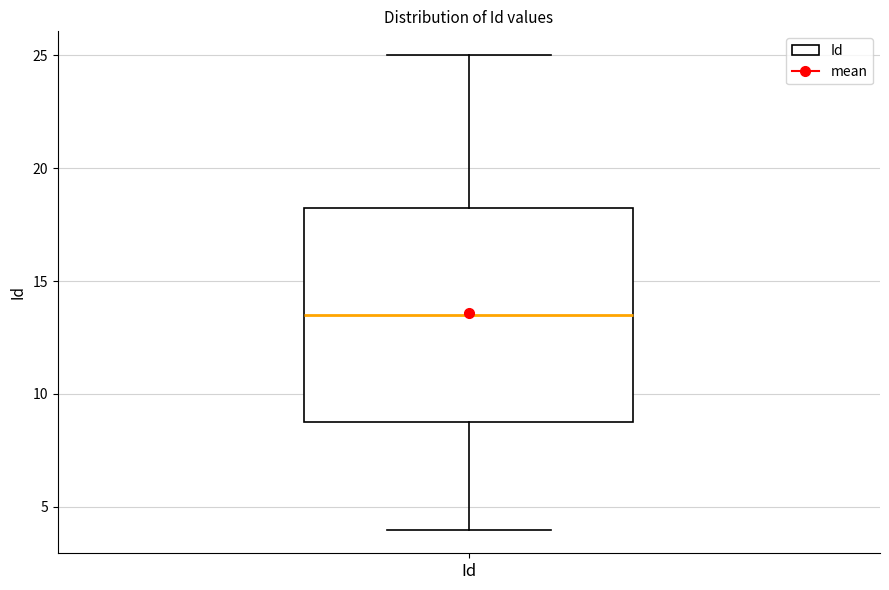

Where does the lower whisker of the box for Id end on the y-axis? The values are not printed on the chart, so give them approximately, as read against the axis.

4.0